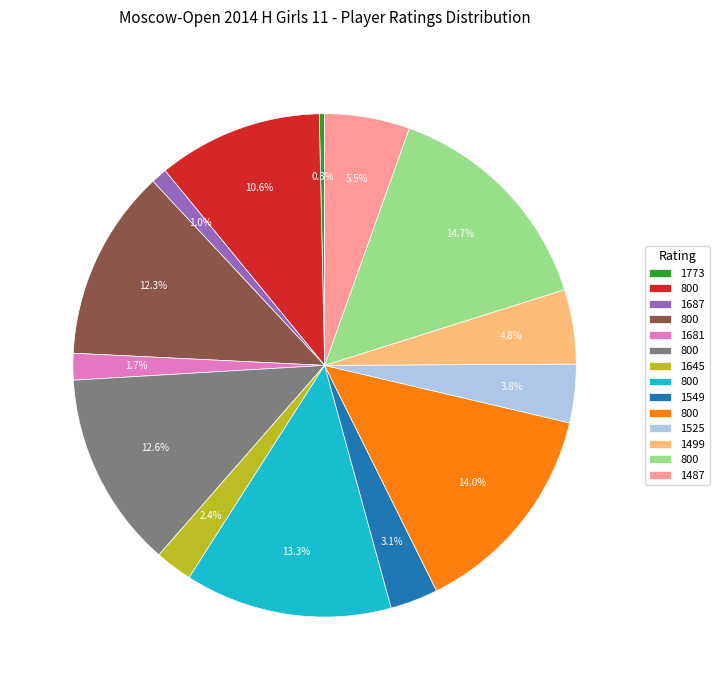

Is there any slice that represents more than half of the pie?

No